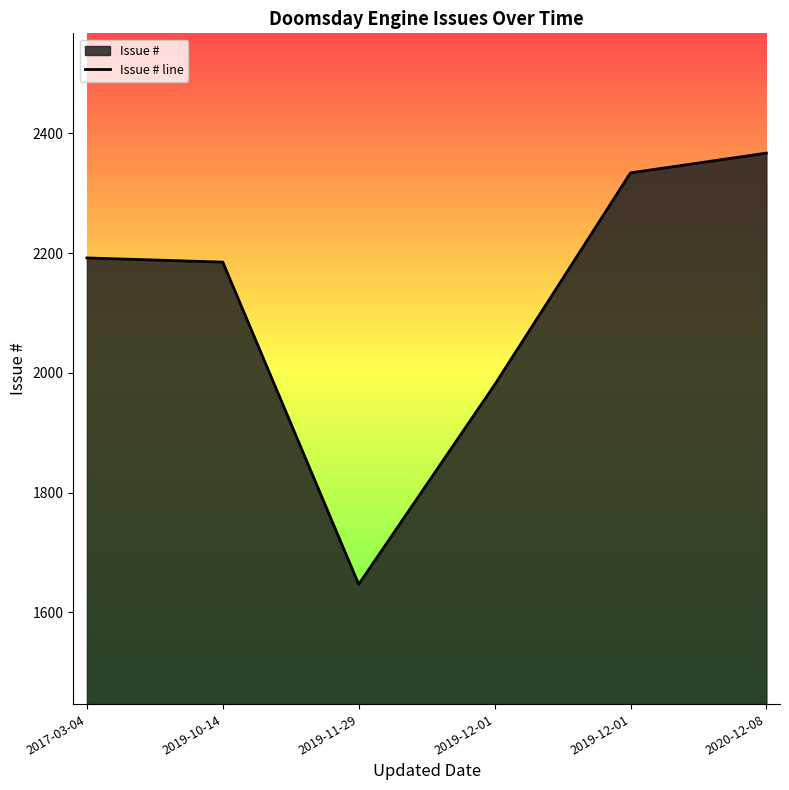

What is the sum of all values?

12705